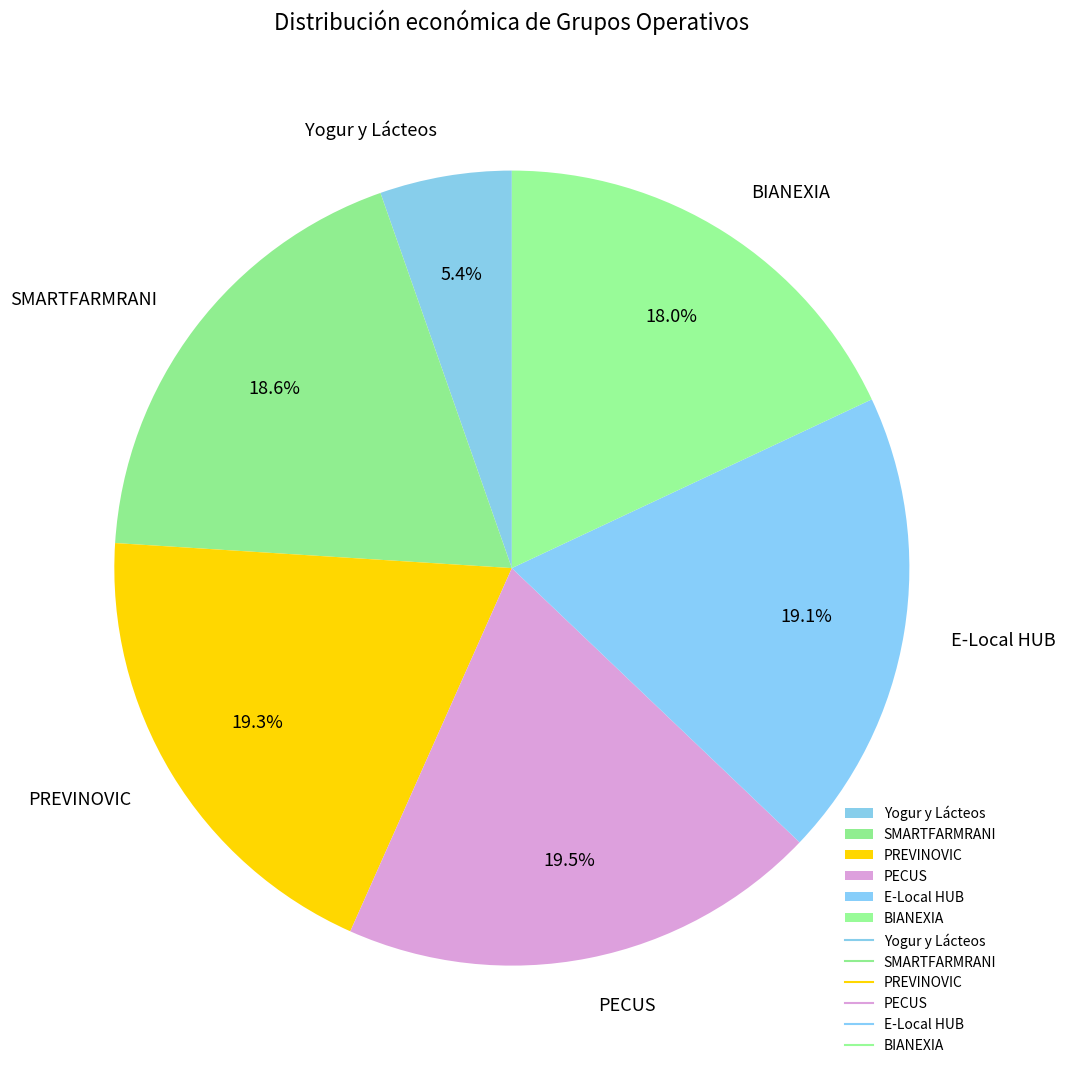

Is SMARTFARMRANI the majority of the pie?

No